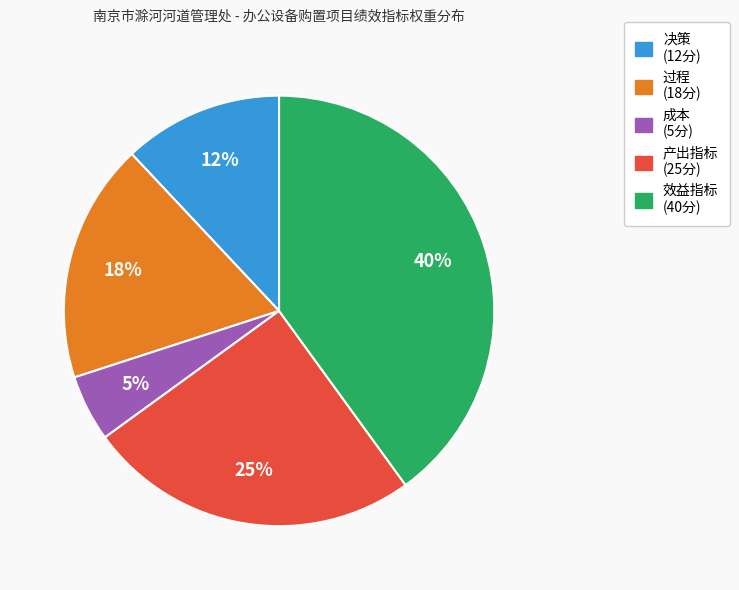

How many segments does this pie chart have?

5